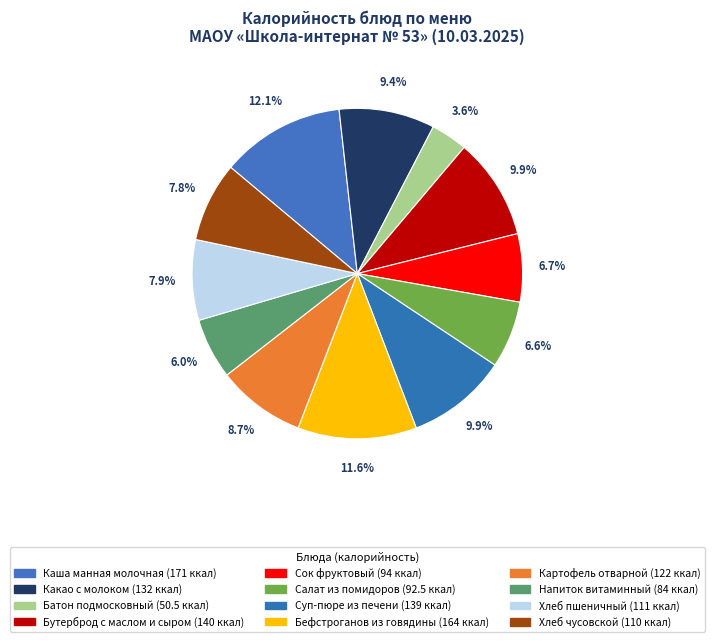

Rank the categories by value from lowest to highest.

Батон подмосковный, Напиток витаминный, Салат из помидоров, Сок фруктовый, Хлеб чусовской, Хлеб пшеничный, Картофель отварной, Какао с молоком, Суп-пюре из печени, Бутерброд с маслом и сыром, Бефстроганов из говядины, Каша манная молочная